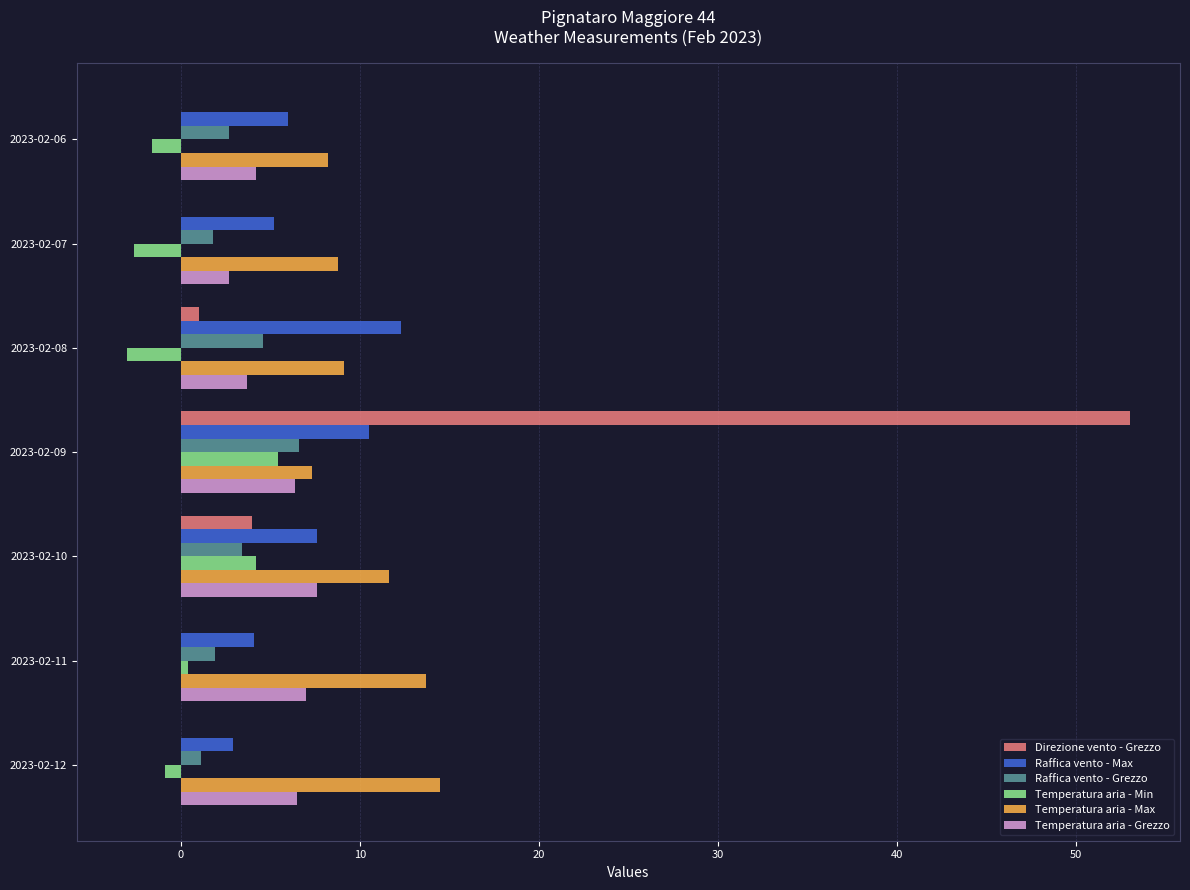

How many distinct data groups are displayed?

6